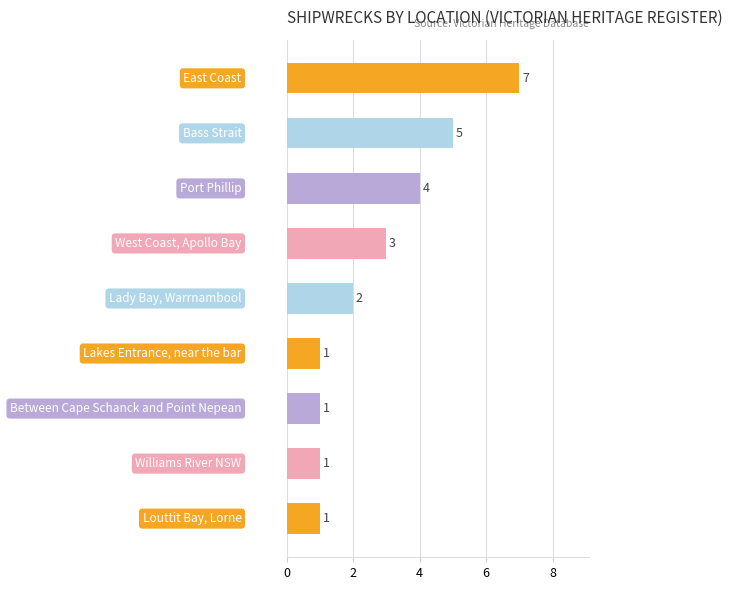

What is the average value?

3